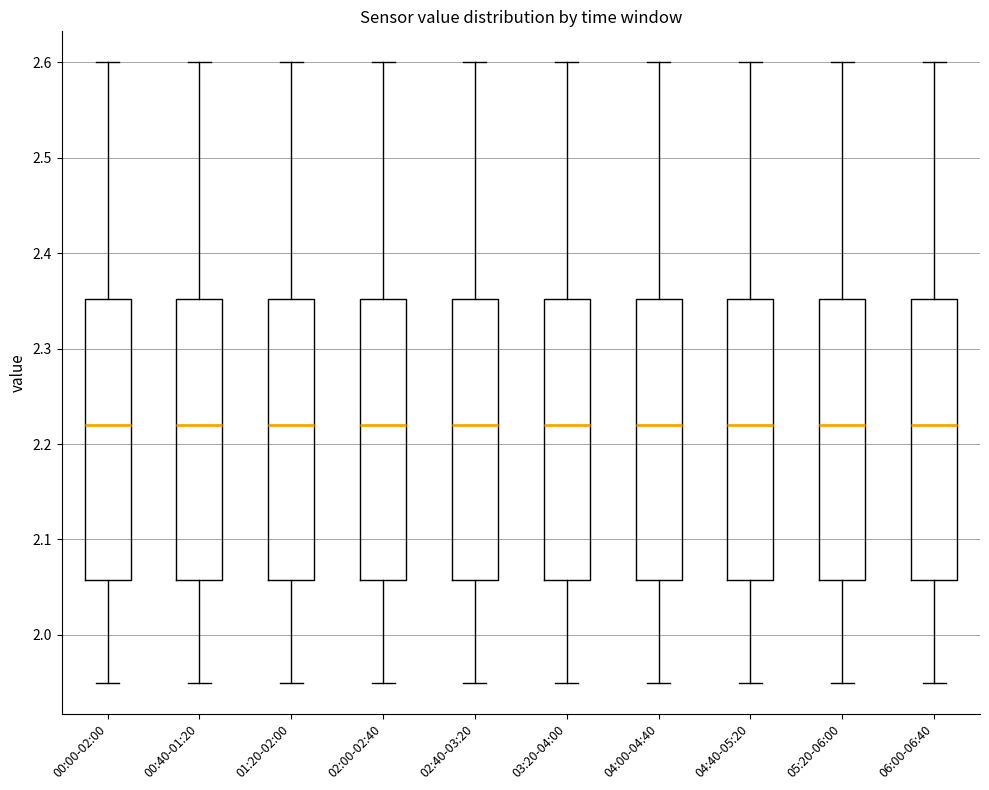

Reading left to right, transcribe this box plot: for each box, give where its median line is, the range the box spans, and where its two whiskers end, as read against the y-axis. The values are not printed on the chart, so give them approximately, as read against the axis.

00:00-02:00: median 2.22, box 2.06 to 2.35, whiskers 1.95 to 2.60
00:40-01:20: median 2.22, box 2.06 to 2.35, whiskers 1.95 to 2.60
01:20-02:00: median 2.22, box 2.06 to 2.35, whiskers 1.95 to 2.60
02:00-02:40: median 2.22, box 2.06 to 2.35, whiskers 1.95 to 2.60
02:40-03:20: median 2.22, box 2.06 to 2.35, whiskers 1.95 to 2.60
03:20-04:00: median 2.22, box 2.06 to 2.35, whiskers 1.95 to 2.60
04:00-04:40: median 2.22, box 2.06 to 2.35, whiskers 1.95 to 2.60
04:40-05:20: median 2.22, box 2.06 to 2.35, whiskers 1.95 to 2.60
05:20-06:00: median 2.22, box 2.06 to 2.35, whiskers 1.95 to 2.60
06:00-06:40: median 2.22, box 2.06 to 2.35, whiskers 1.95 to 2.60